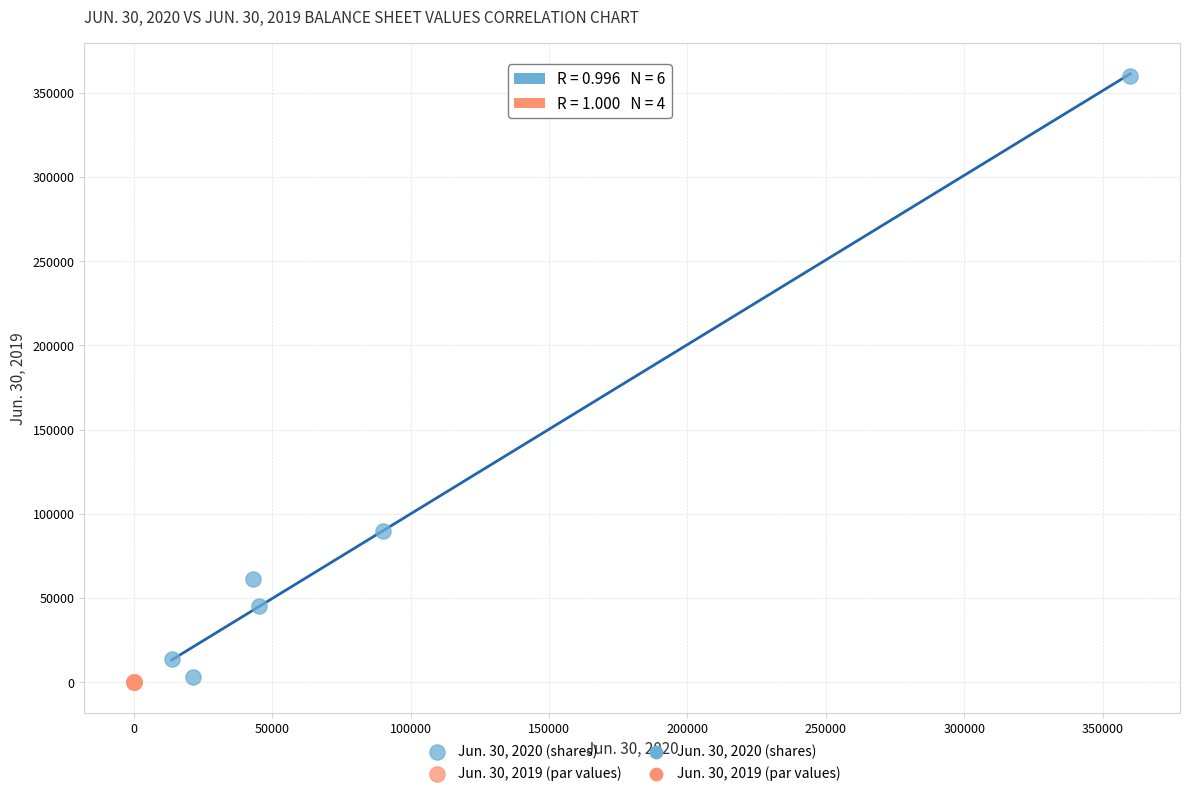

Which series reaches the maximum Y coordinate?

Jun. 30, 2020 (shares)